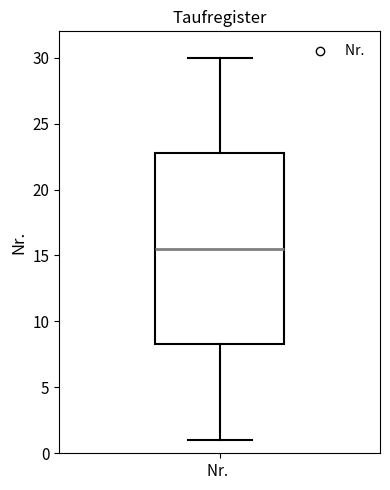

Transcribe this box plot: give where the median line is, the range the box spans, and where the two whiskers end, as read against the y-axis. The values are not printed on the chart, so give them approximately, as read against the axis.

median 15.5, box 8.5 to 23.0, whiskers 1.0 to 30.0